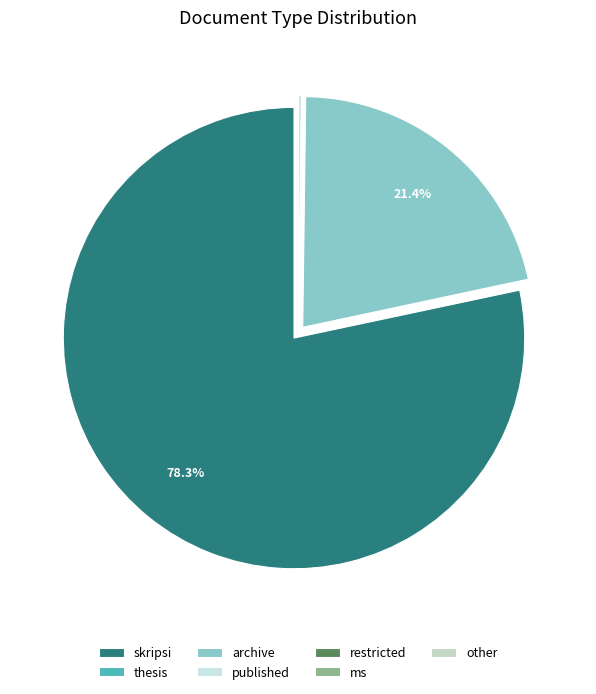

What percentage is NOT represented by skripsi?

21.7%